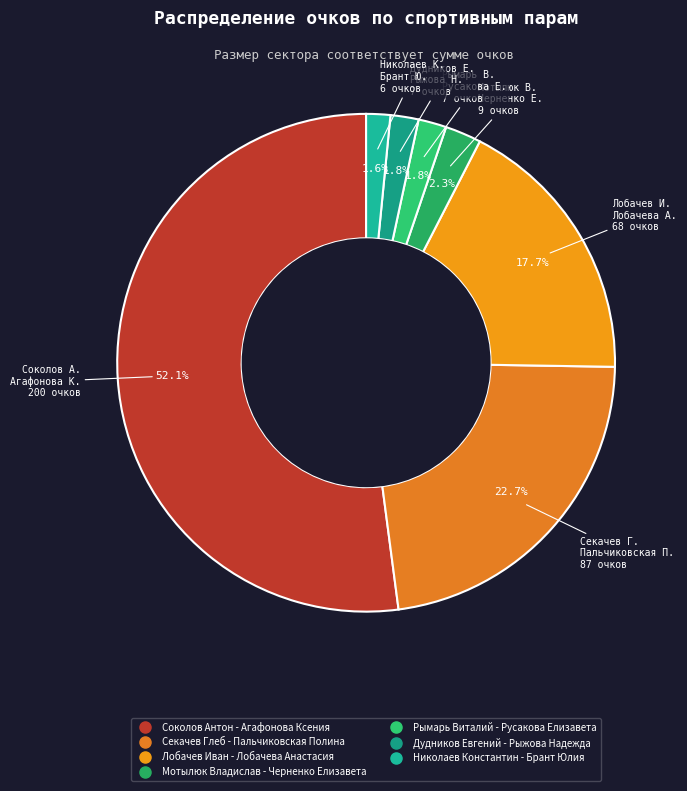

What is the majority slice?

Соколов Антон - Агафонова Ксения